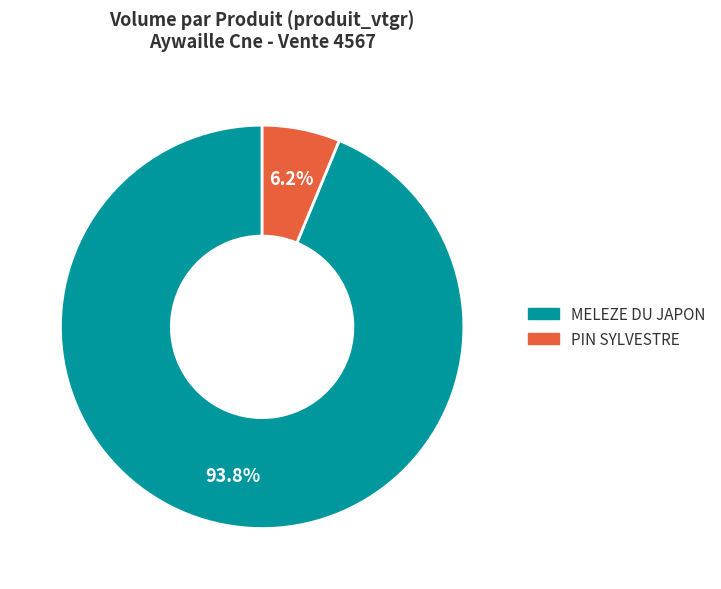

Rank the categories by value from lowest to highest.

PIN SYLVESTRE, MELEZE DU JAPON